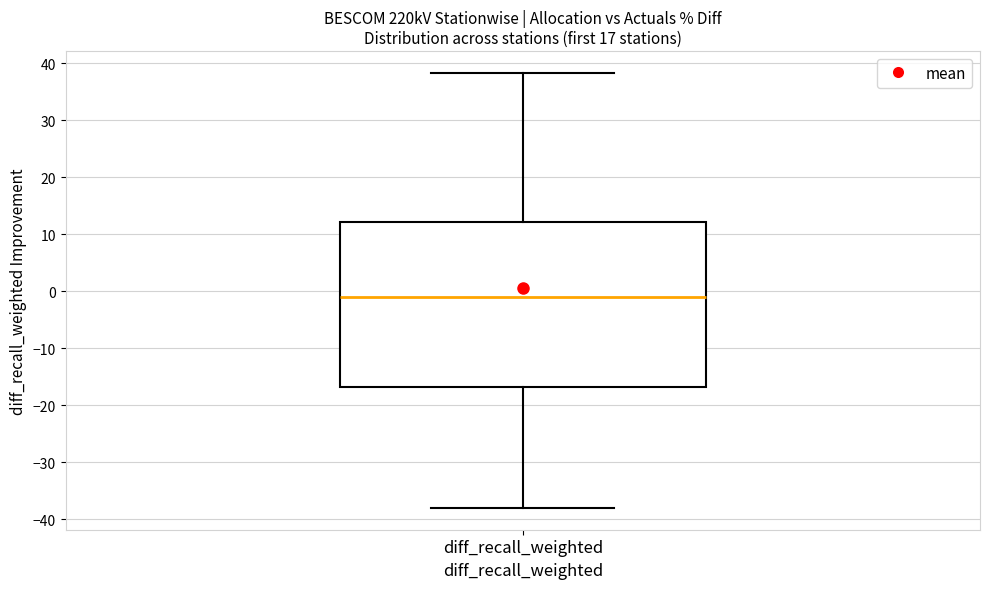

Where does the median line of the box for diff_recall_weighted sit on the y-axis? The values are not printed on the chart, so give them approximately, as read against the axis.

-1